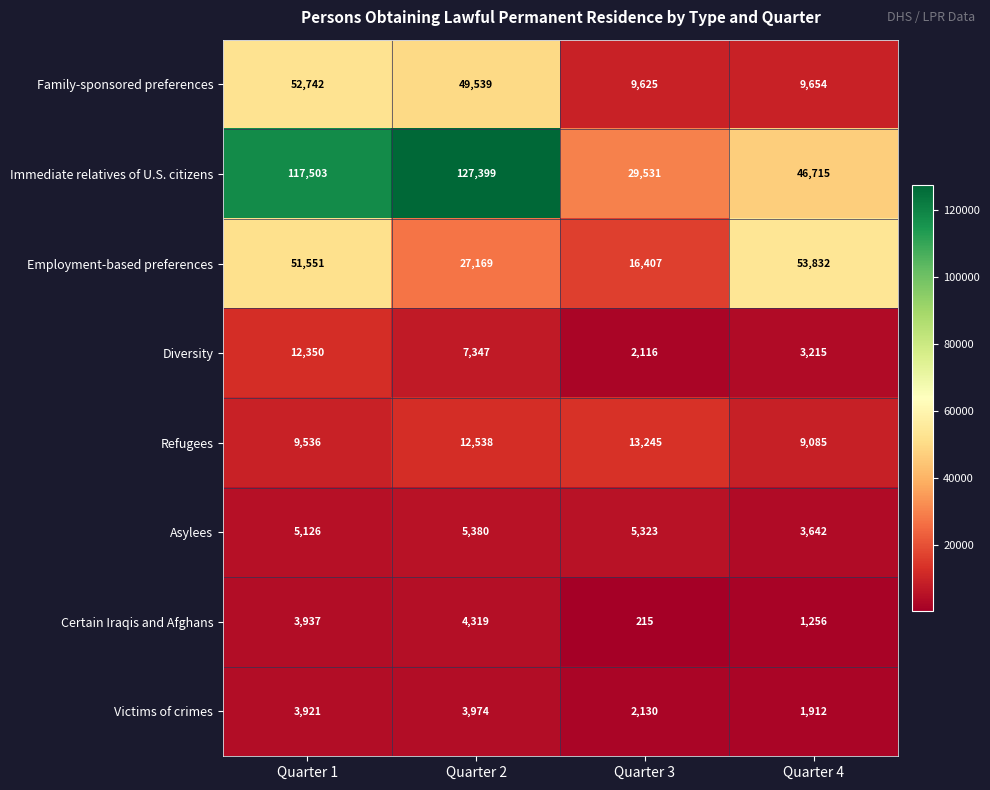

At which category is the sum across all series the highest?

Quarter 1